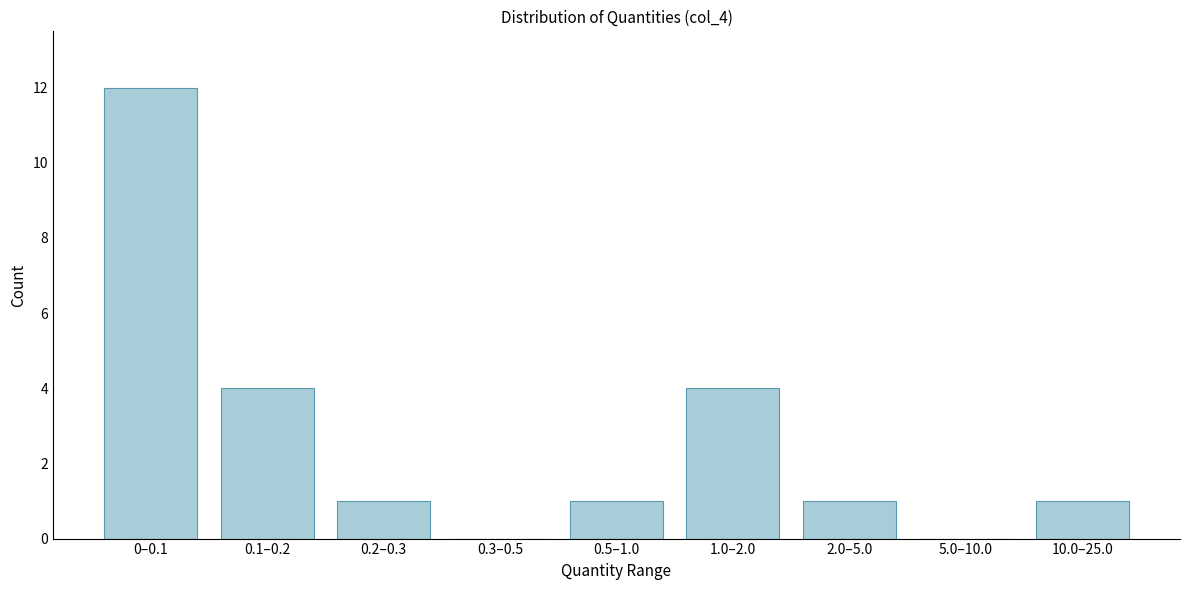

Reading left to right, what are all the values shown in this chart?

0–0.1=12	0.1–0.2=4	0.2–0.3=1	0.3–0.5=0	0.5–1.0=1	1.0–2.0=4	2.0–5.0=1	5.0–10.0=0	10.0–25.0=1